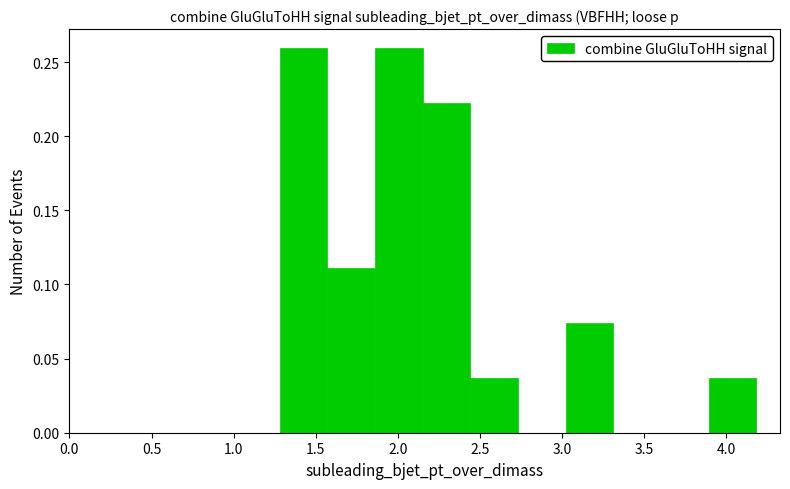

Reading left to right, transcribe this chart: for each bar, give the range it covers on the x-axis and its height. Neither the bar edges nor the heights are printed on the chart, so give them approximately, as read against the axes.

1.30 to 1.55: 0.260
1.55 to 1.85: 0.110
1.85 to 2.15: 0.260
2.15 to 2.45: 0.220
2.45 to 2.75: 0.035
2.75 to 3.00: 0
3.00 to 3.30: 0.075
3.30 to 3.60: 0
3.60 to 3.90: 0
3.90 to 4.20: 0.035